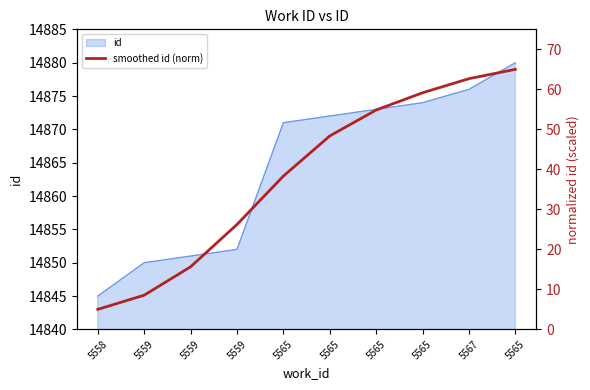

Reading left to right, extract all data points from this chart.

5558=5.0	5559=8.5	5559=15.6	5559=26.2	5565=38.3	5565=48.4	5565=54.8	5565=59.1	5567=62.7	5565=65.0